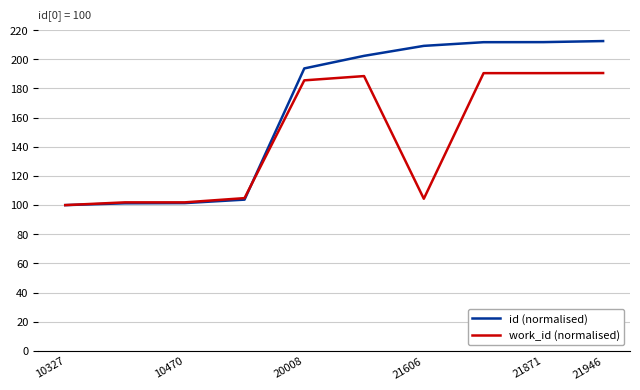

What is the smallest value displayed?

100.0